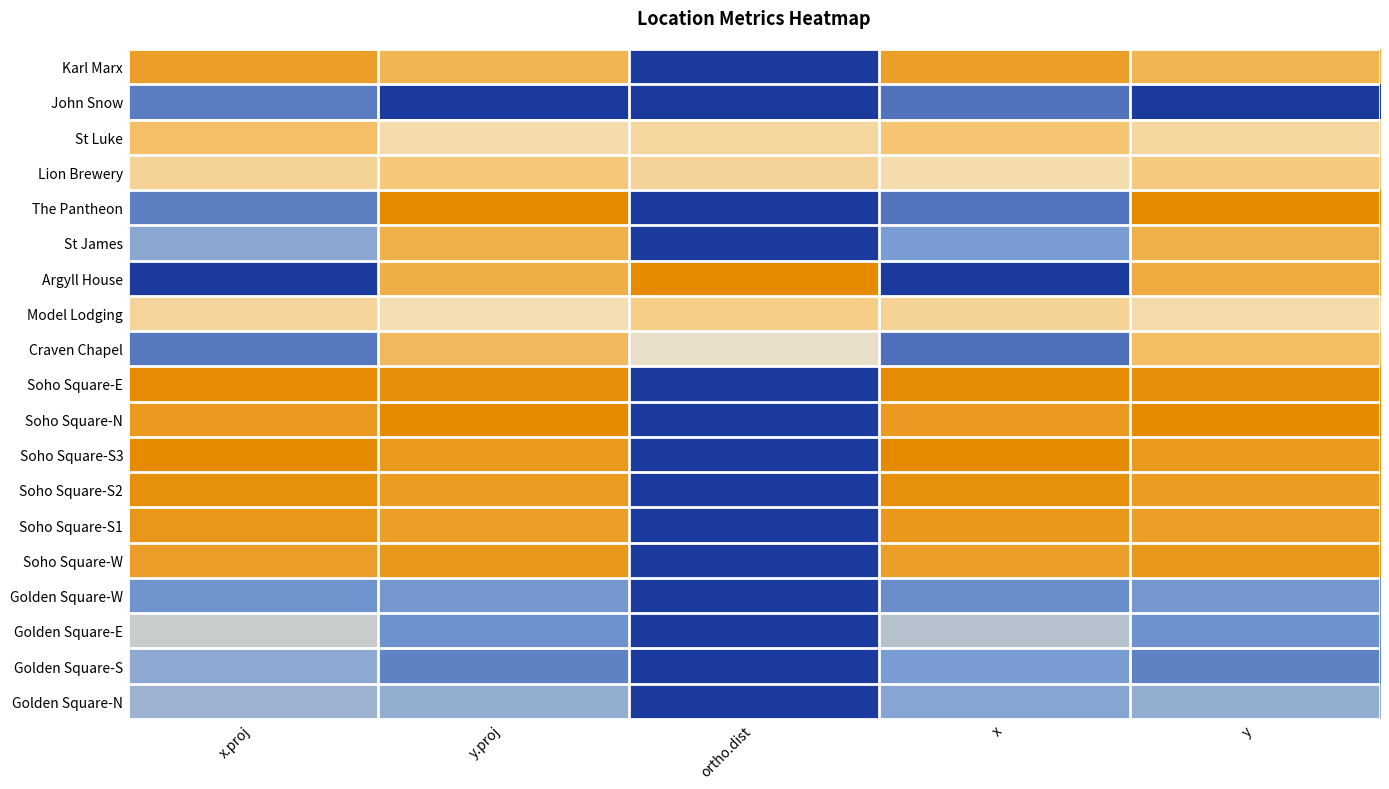

At how many categories does at least one series exceed 0?

5